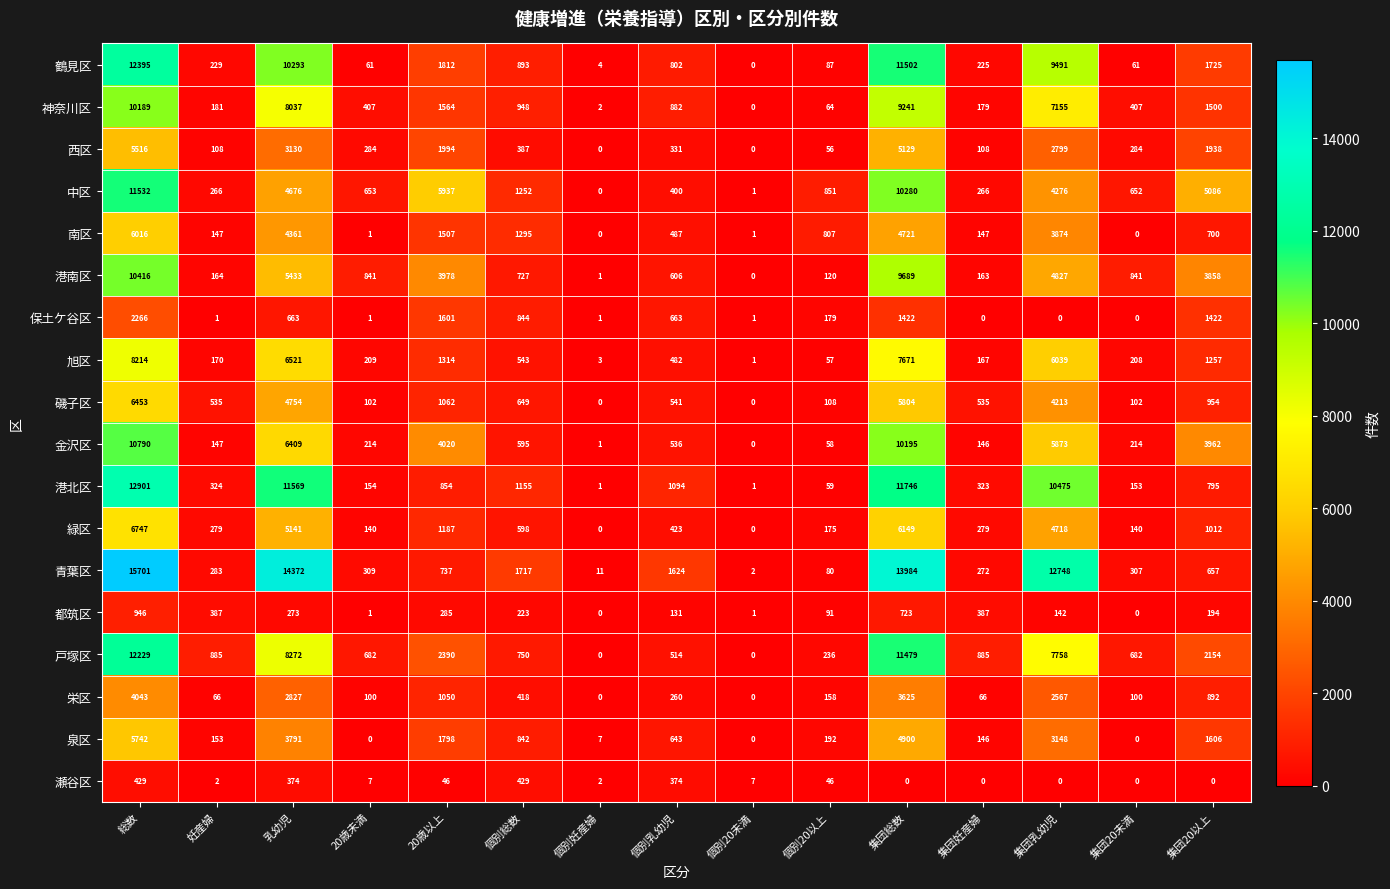

Which category has the highest value in the 戸塚区 series?

総数